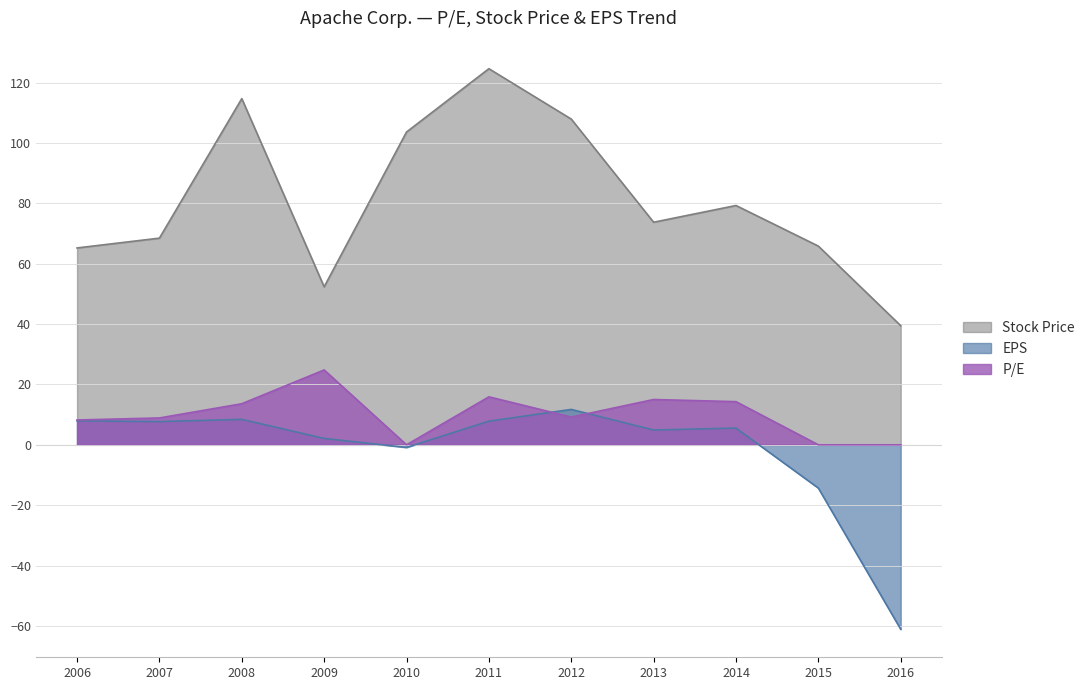

Which series changed the most between 2006 and 2010?

Stock Price